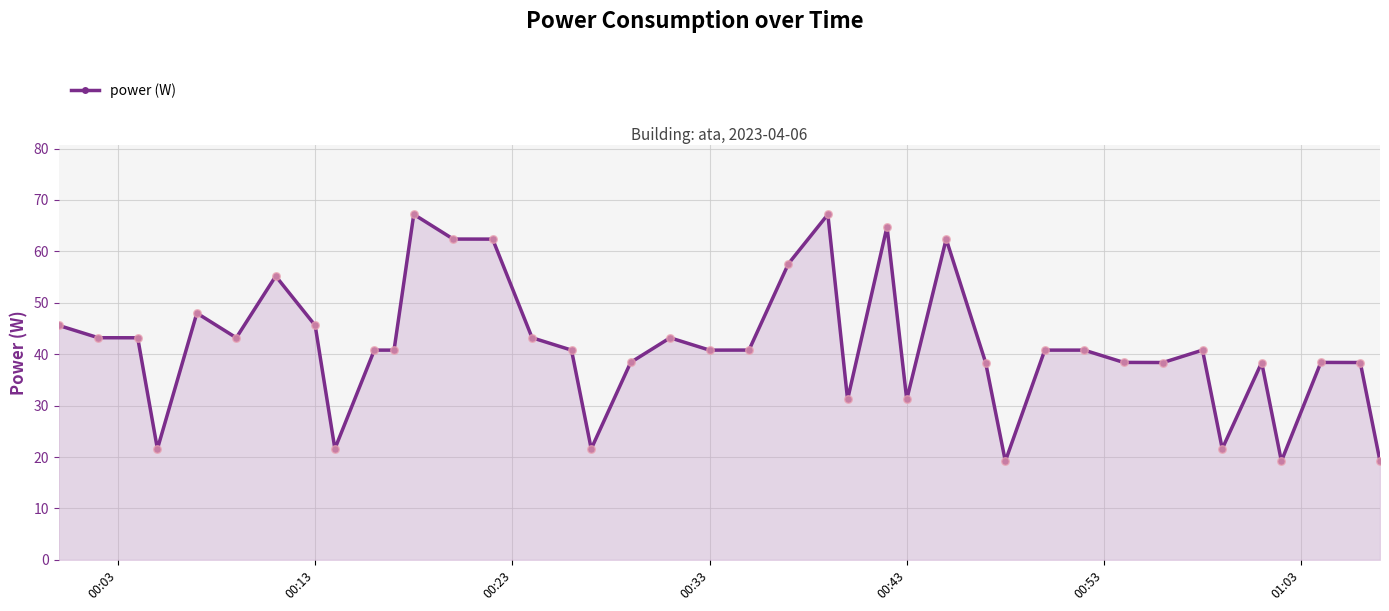

What is the smallest value displayed?

19.2